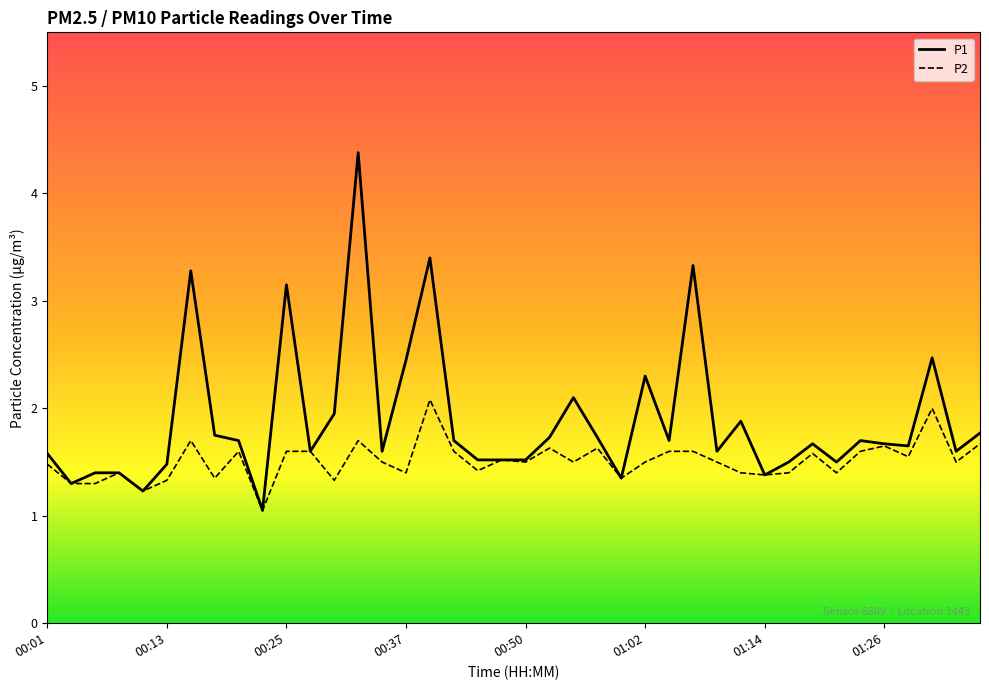

At which category is the sum across all series the highest?

00:33